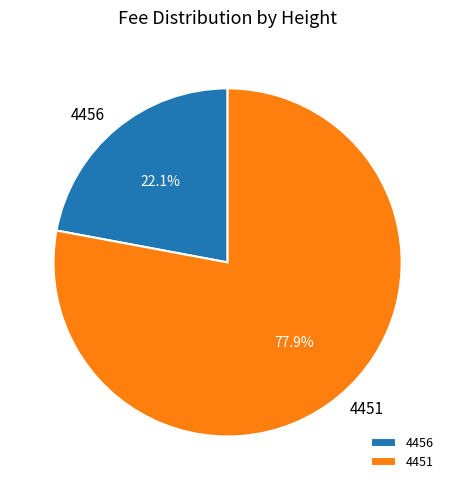

How many slices are in this pie chart?

2